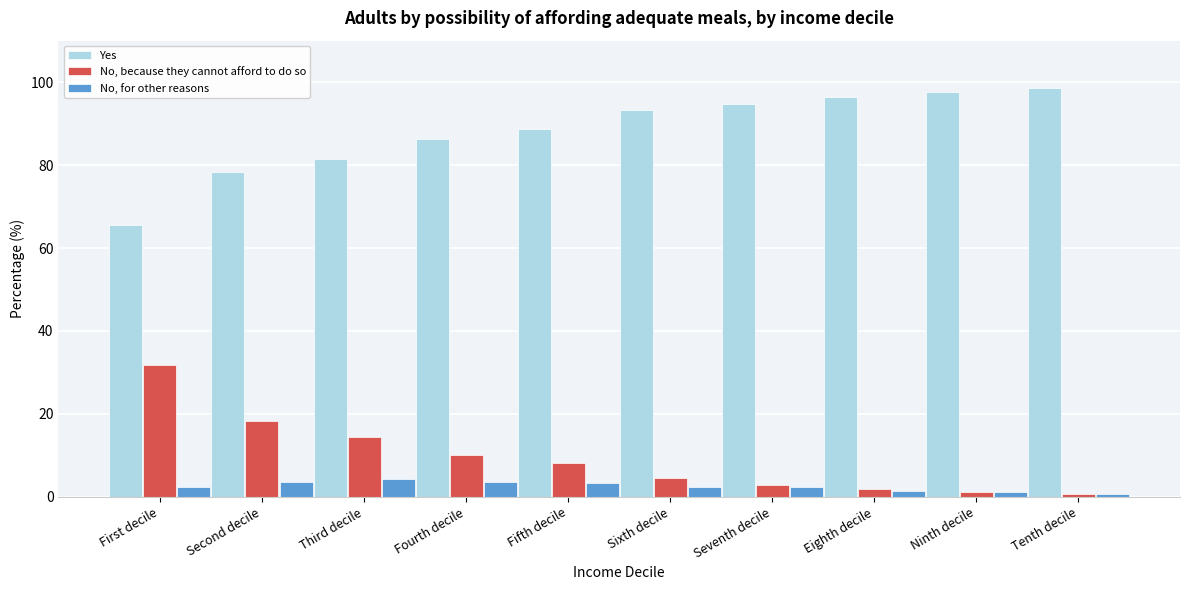

What is the difference between the second highest and second lowest values in the No, for other reasons series?

2.4